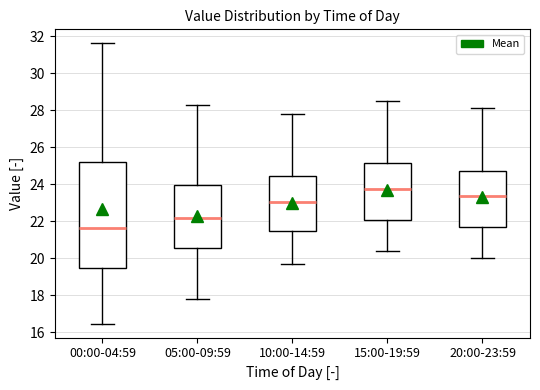

Reading left to right, read every box against the y-axis: the position of its median line, the range the box covers, and the ends of its whiskers. The values are not printed on the chart, so give them approximately, as read against the axis.

00:00-04:59: median 21.6, box 19.6 to 25.2, whiskers 16.4 to 31.6
05:00-09:59: median 22.2, box 20.6 to 24.0, whiskers 17.8 to 28.4
10:00-14:59: median 23.0, box 21.4 to 24.4, whiskers 19.8 to 27.8
15:00-19:59: median 23.8, box 22.2 to 25.2, whiskers 20.4 to 28.6
20:00-23:59: median 23.4, box 21.8 to 24.8, whiskers 20.0 to 28.2